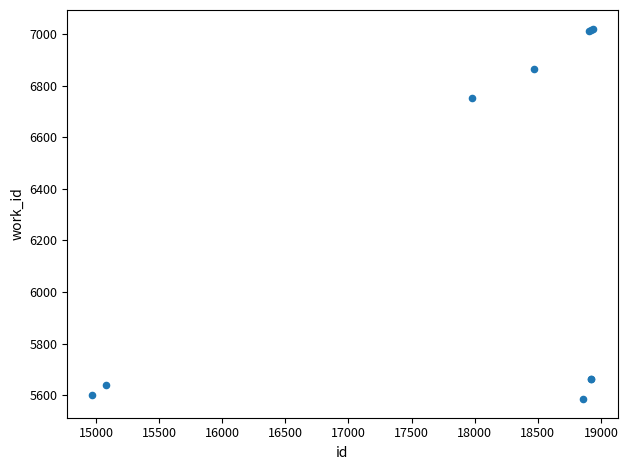

What Y value in the scatter plot is closest to 6303?

6753